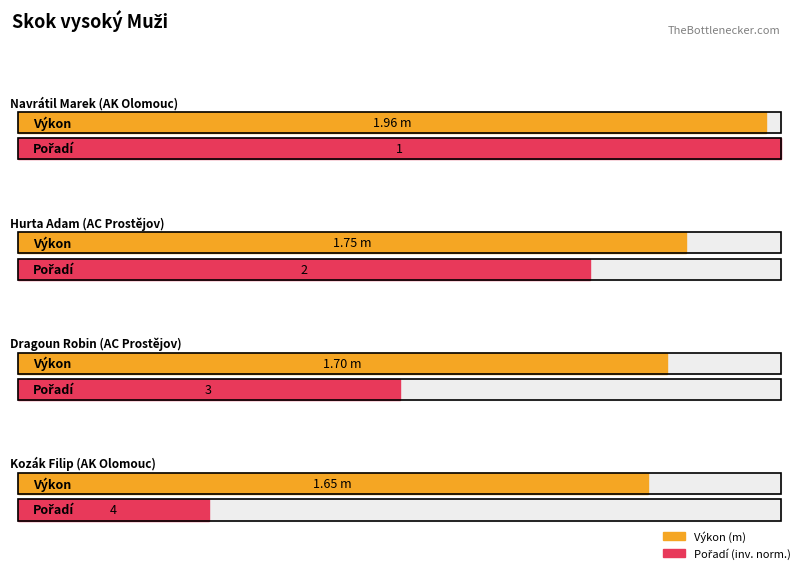

Is the value of Pořadí at Hurta Adam greater than the value of Výkon at Hurta Adam?

Yes